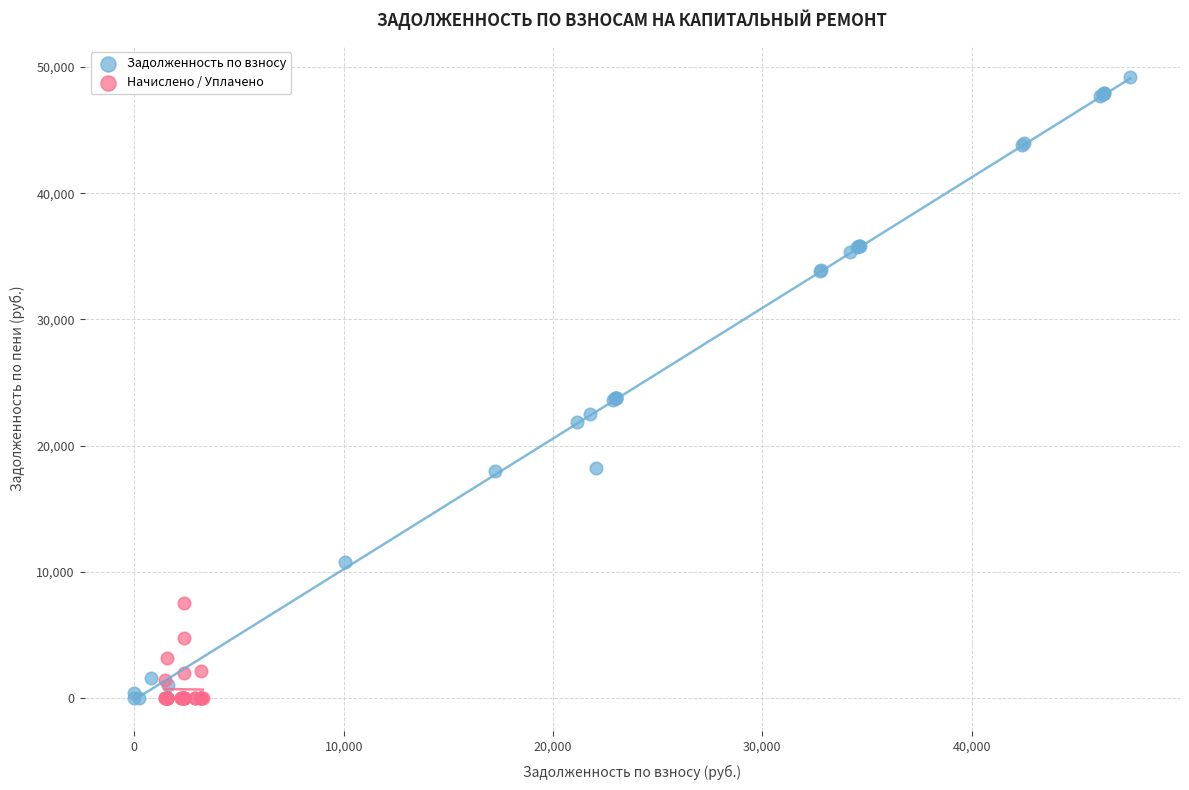

Which series reaches the maximum Y coordinate?

Задолженность по взносу